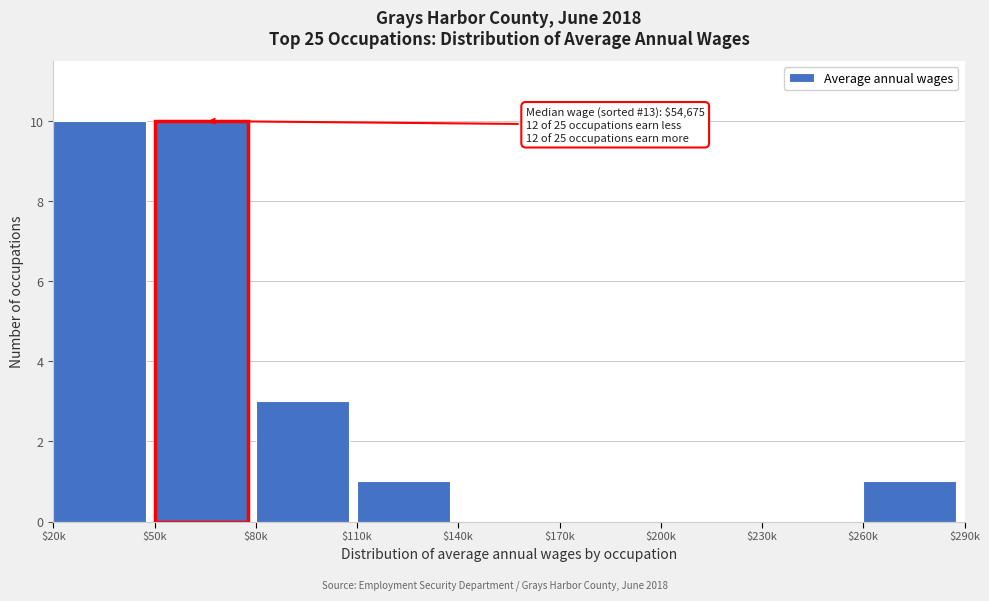

At which label is the value closest to 5?

$80k